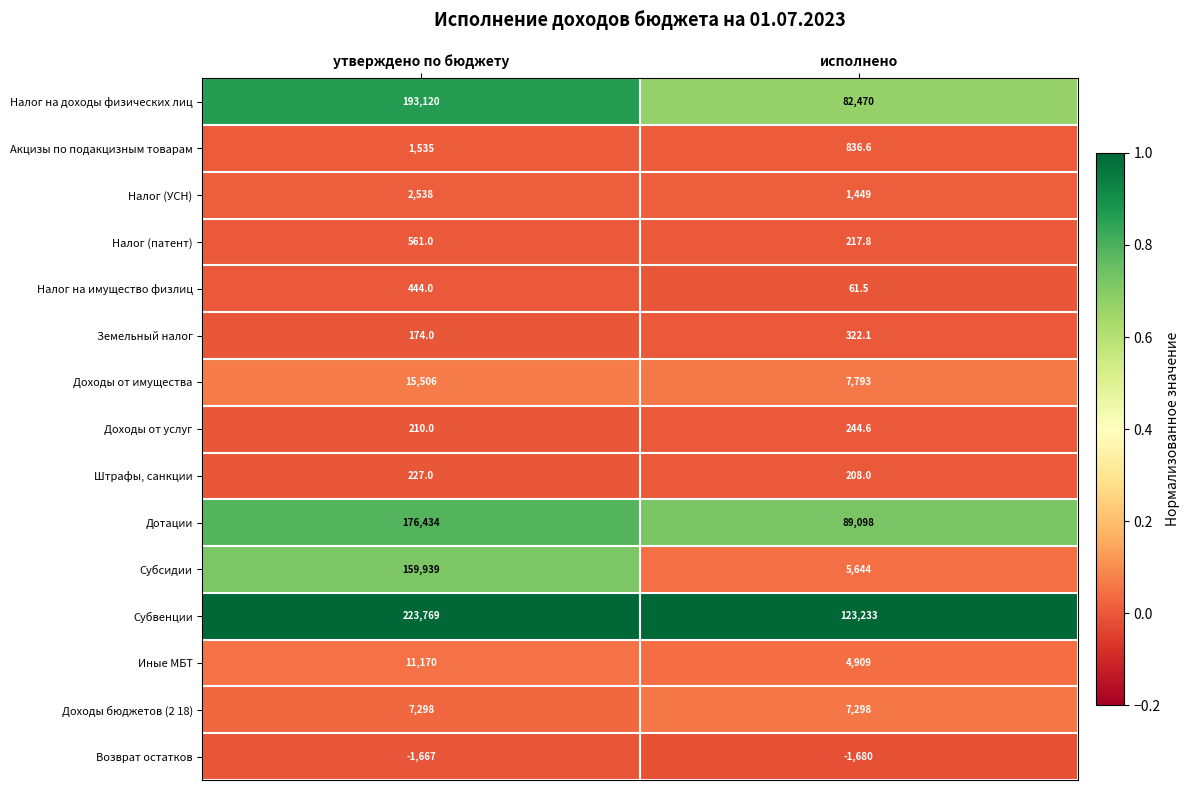

What is the total value across all series at исполнено?

322104.6